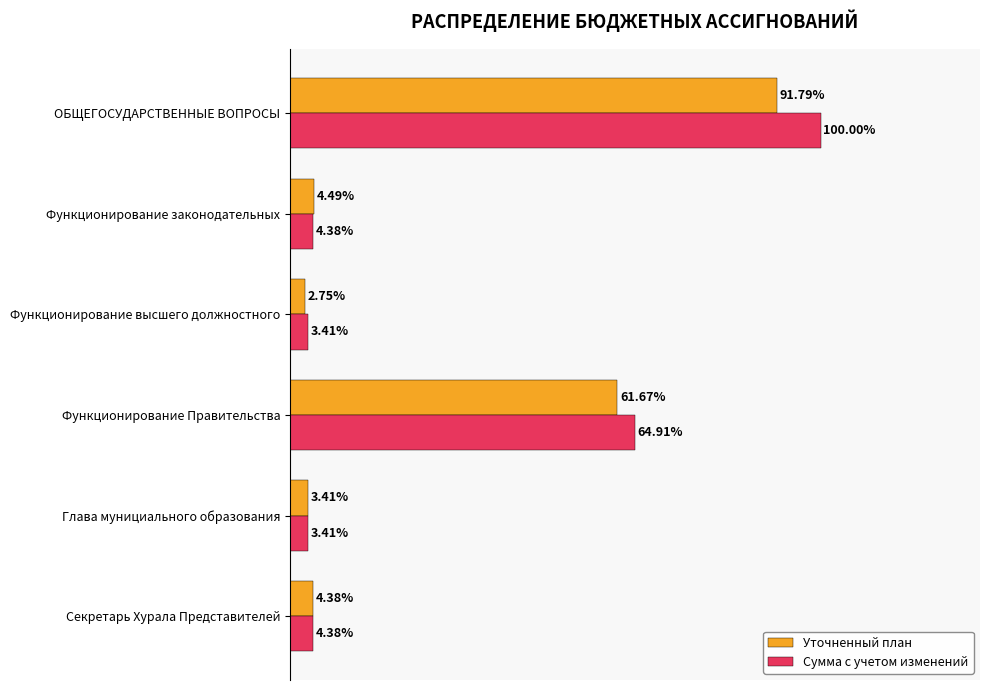

Which series has the largest total across all categories?

Сумма с учетом изменений